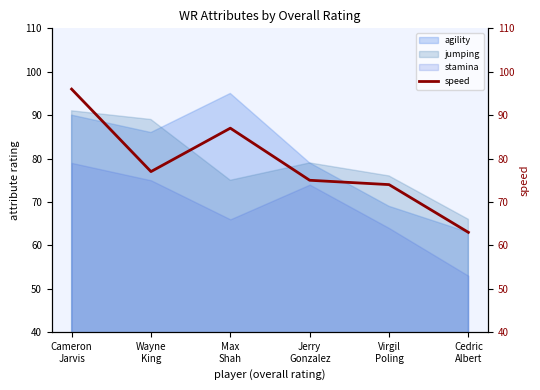

The value at Virgil
Poling is 74. True or false?

True